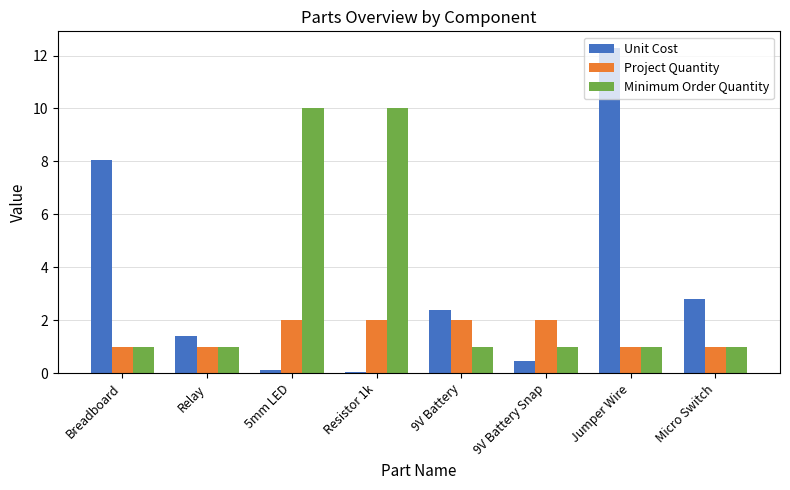

The Project Quantity series shows 1.4 at Jumper Wire. True or false?

False